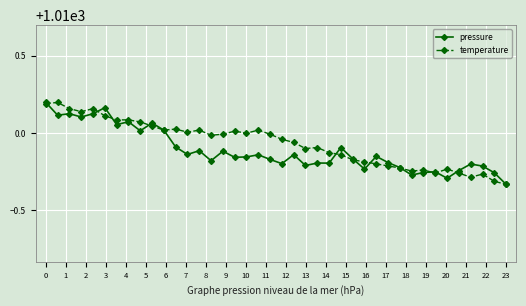

True or false: temperature and pressure intersect in this chart.

True